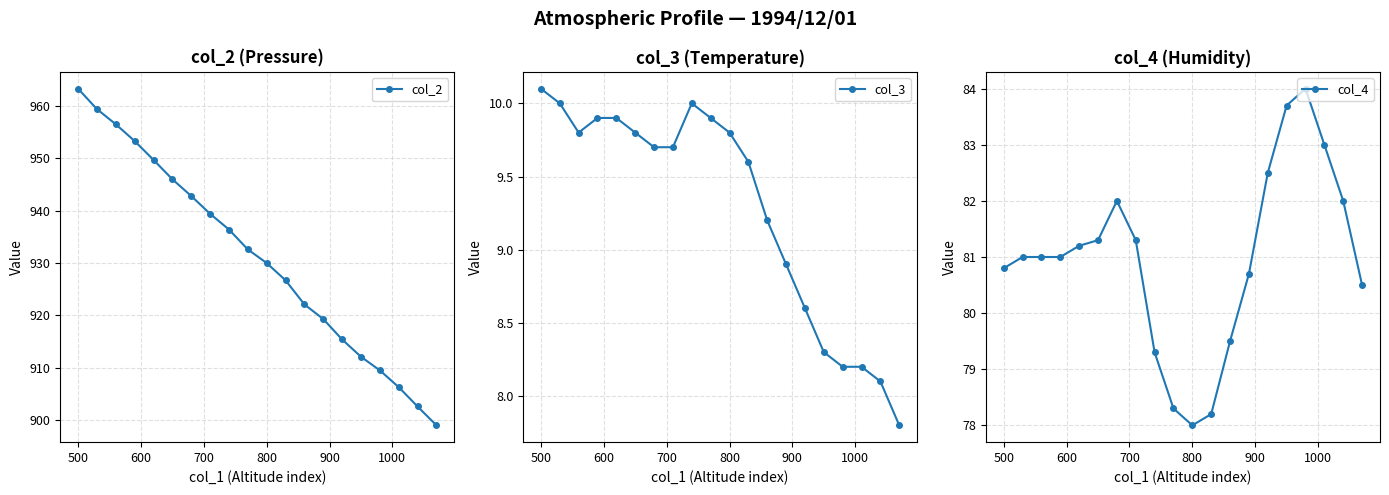

What is the minimum value for col_2?

899.0